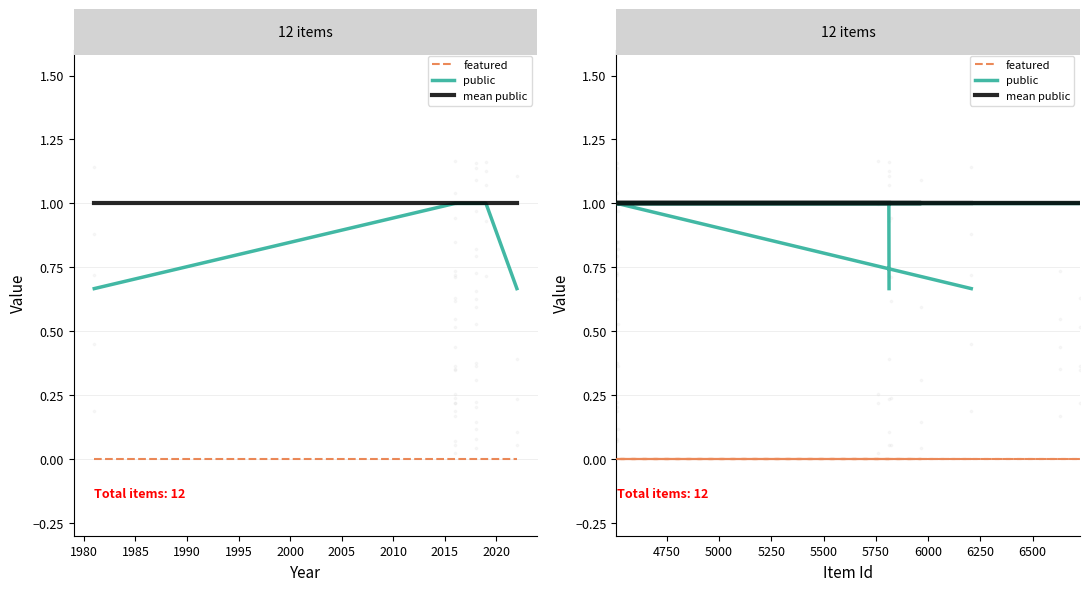

Which series reaches the maximum Y coordinate?

public